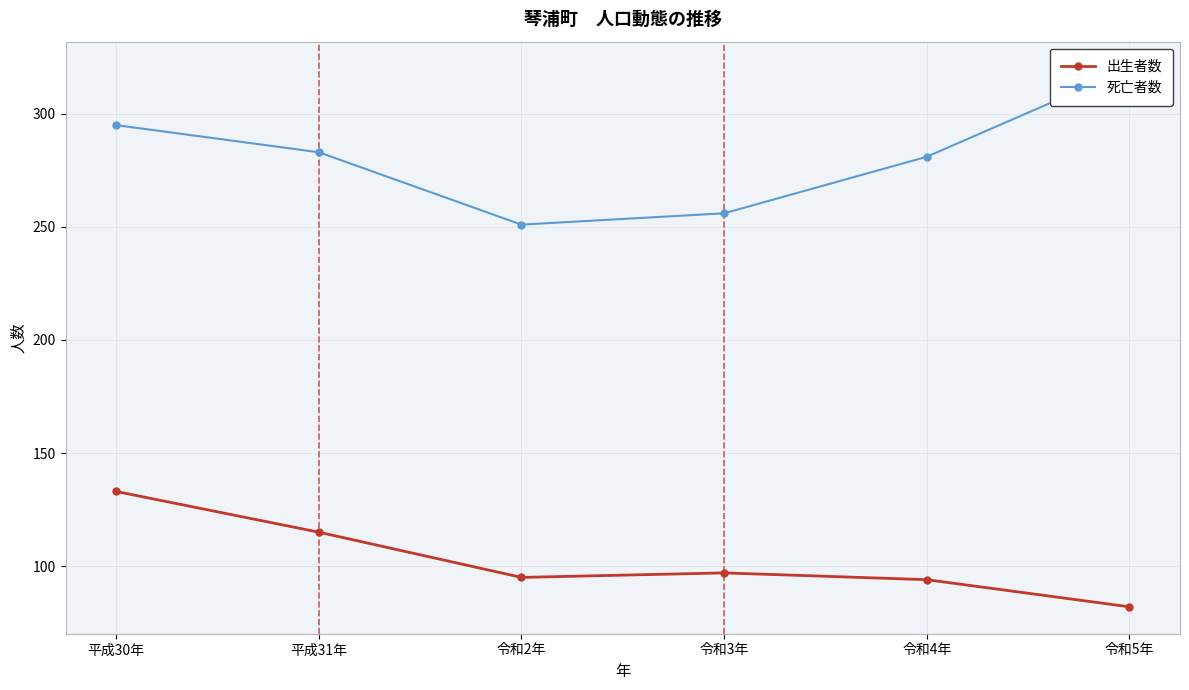

True or false: 死亡者数 and 出生者数 cross at least once.

False